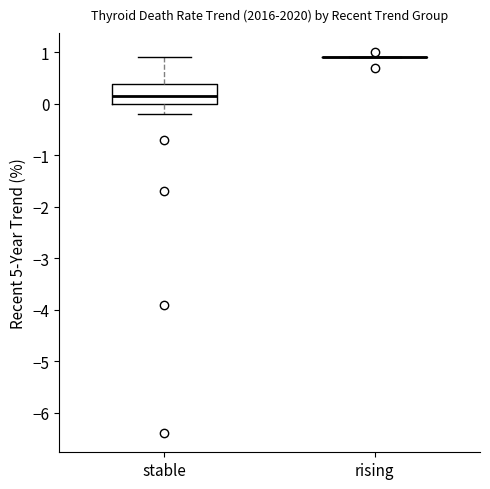

Reading left to right, transcribe this box plot: for each box, give where its median line is, the range the box spans, and where its two whiskers end, as read against the y-axis. The values are not printed on the chart, so give them approximately, as read against the axis.

stable: median 0.2, box 0.0 to 0.4, whiskers -0.2 to 0.9
rising: box collapsed to a line at 0.9, whiskers 0.9 to 0.9